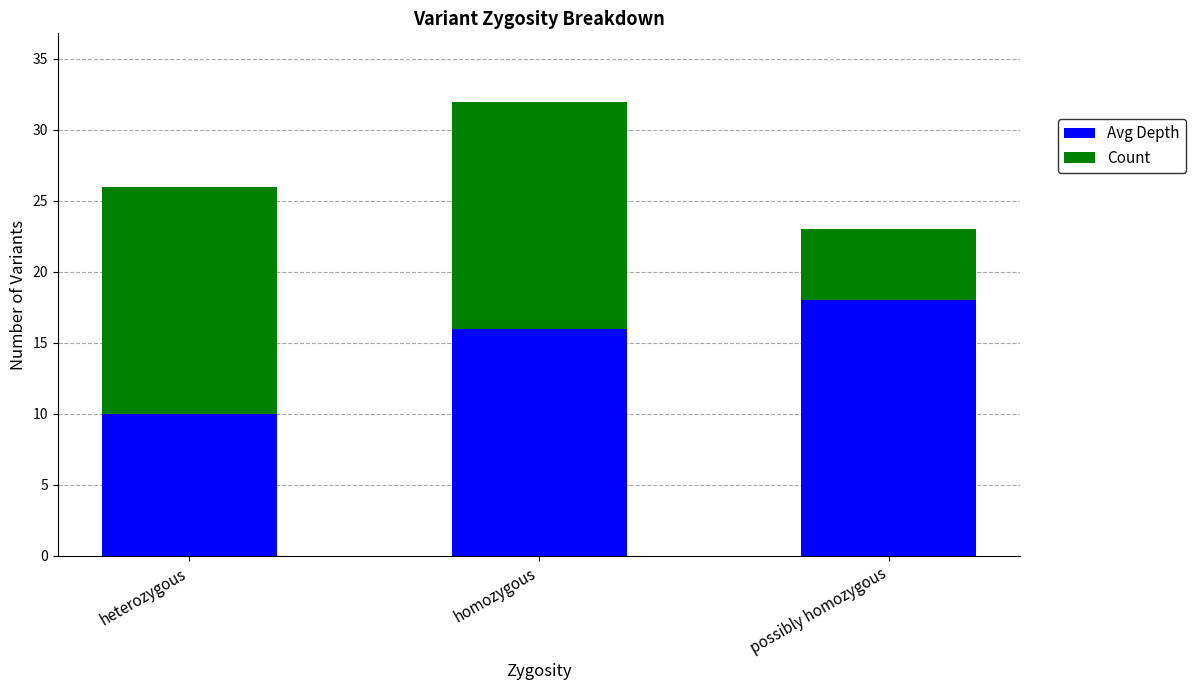

What is the difference between the Avg Depth values at heterozygous and homozygous?

6